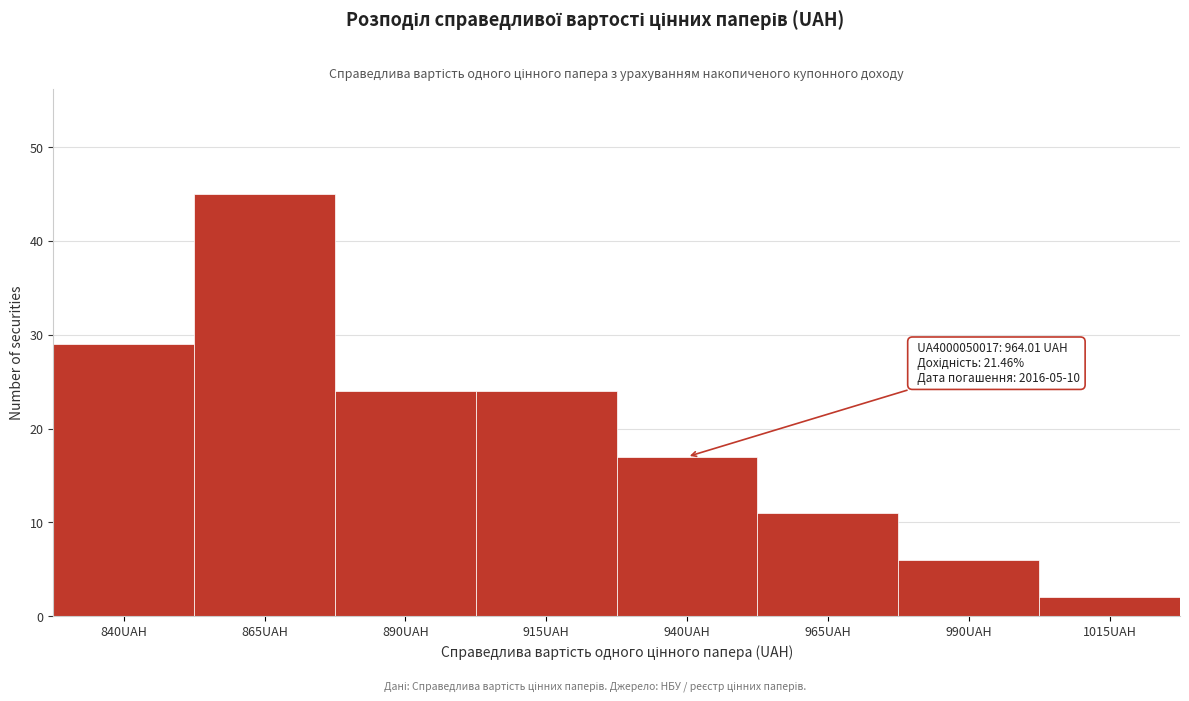

Reading left to right, extract all data points from this chart.

840UAH=29	865UAH=45	890UAH=24	915UAH=24	940UAH=17	965UAH=11	990UAH=6	1015UAH=2